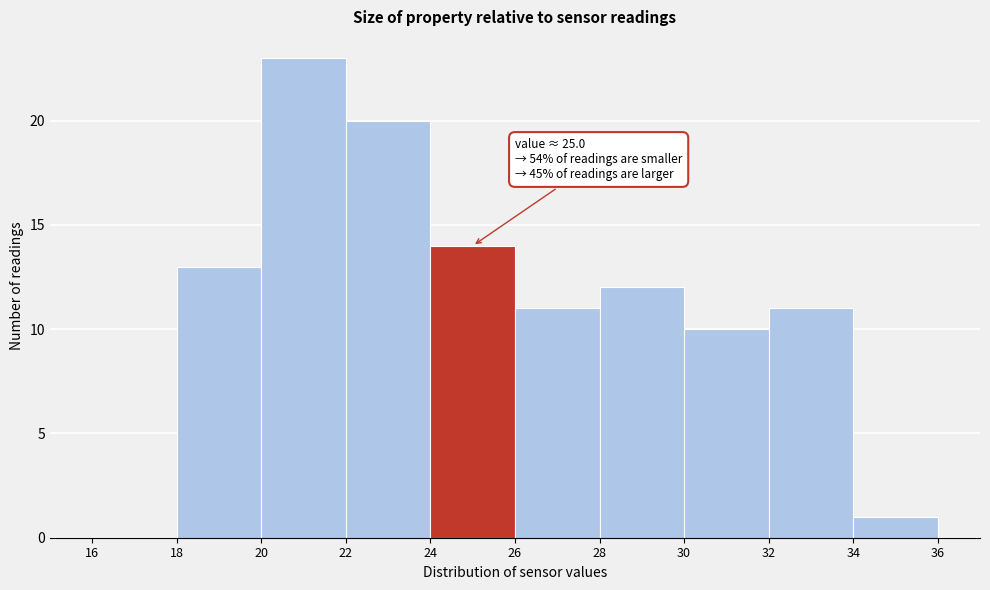

Over which range of the x-axis is the bar tallest?

20 to 22